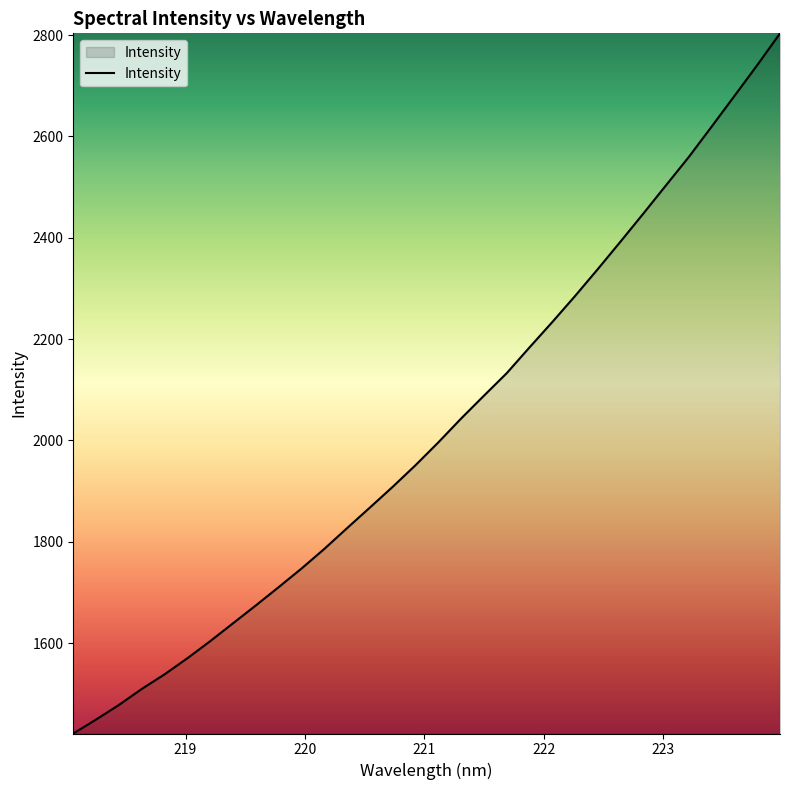

What is the greatest value displayed?

2803.4